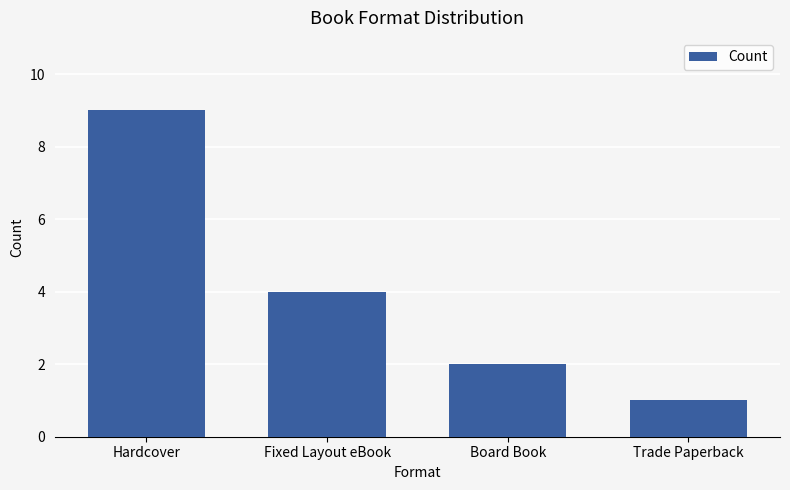

What is the label of the 1st bar from the right?

Trade Paperback